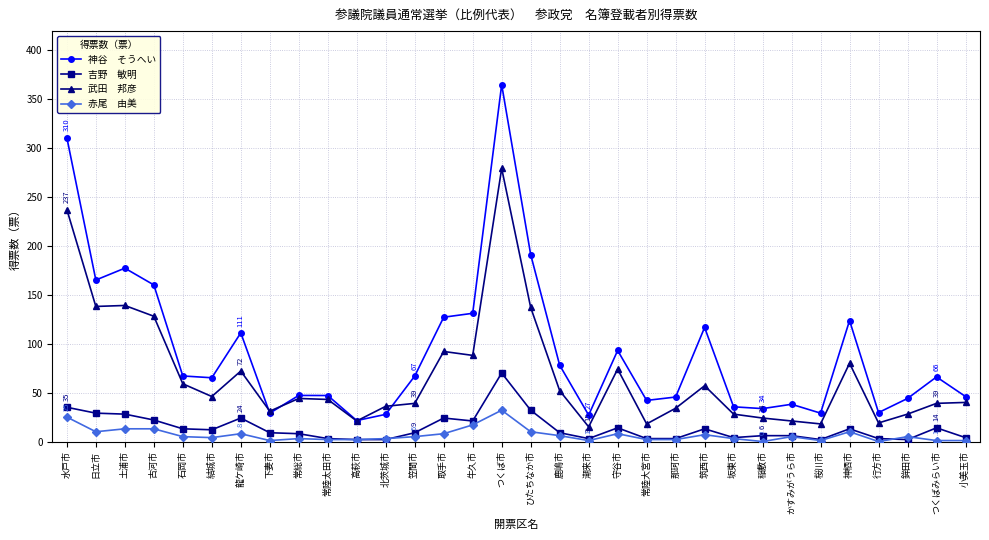

At which category does the chart reach its peak across all series?

つくば市